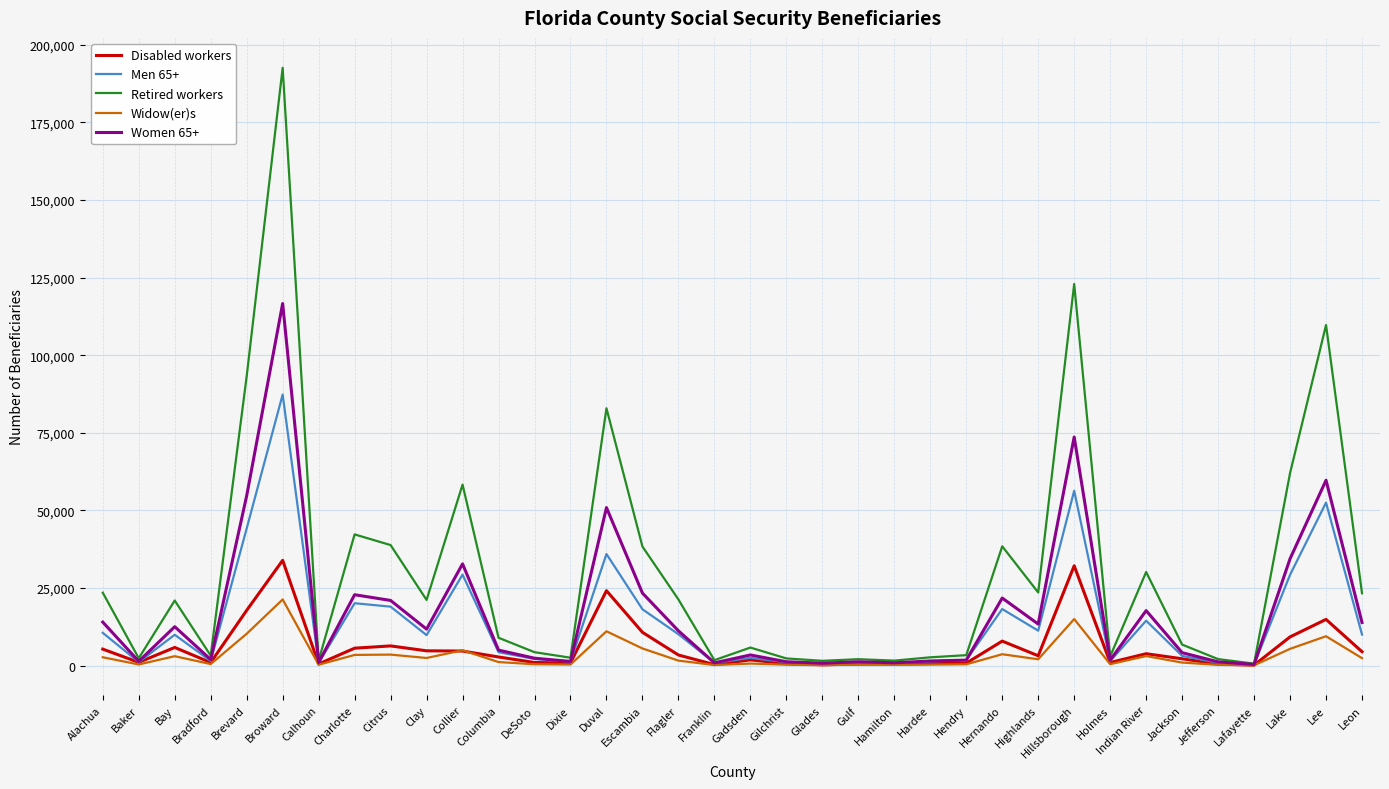

The value of Women 65+ at Collier is 44362. True or false?

False